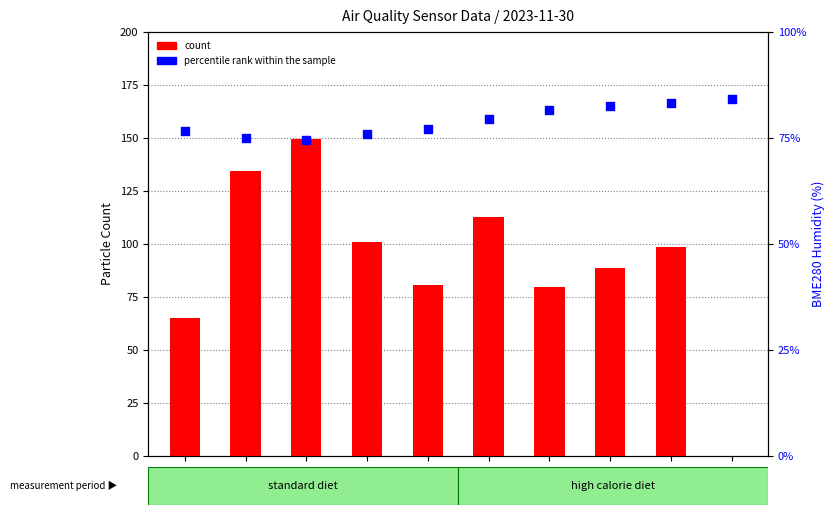

Is the value of count at 05:06 greater than the value of percentile rank within the sample at 04:04?

Yes